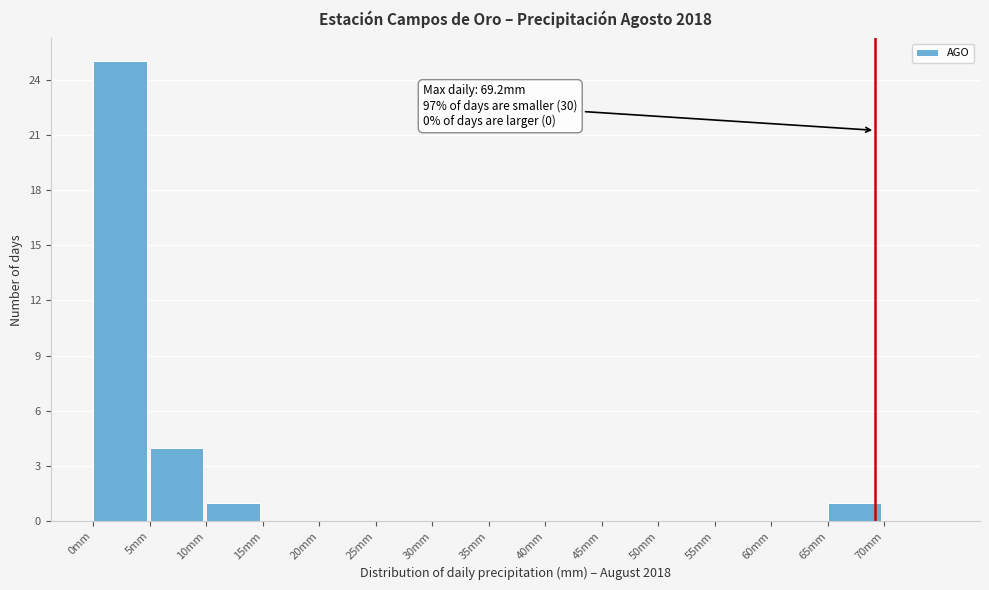

Which range on the x-axis has the tallest bar?

0 to 5